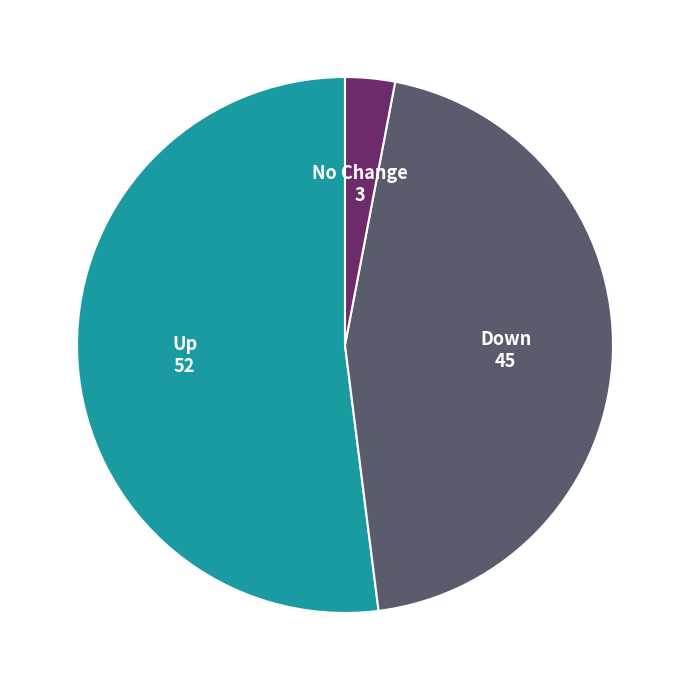

Is there any slice that represents more than half of the pie?

Yes